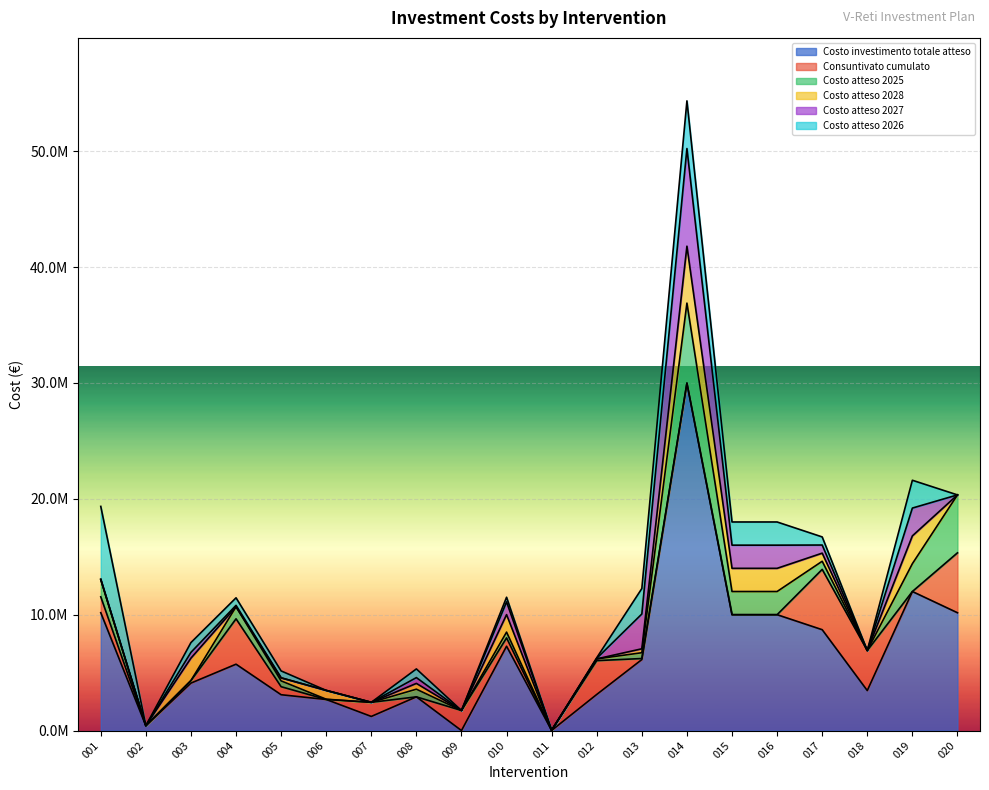

What is the average value of the Consuntivato cumulato series?

1335636.6